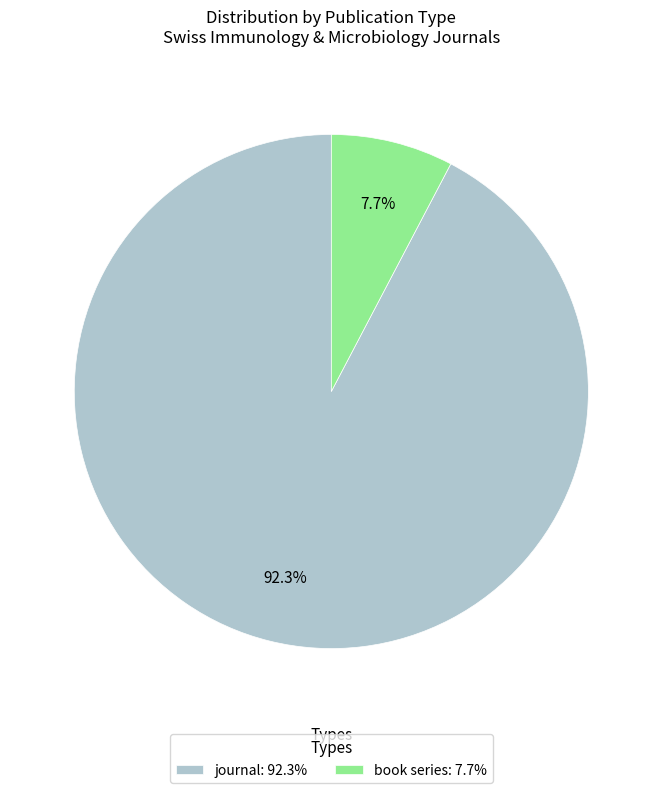

To the nearest percent, what percentage of the pie is journal?

92%